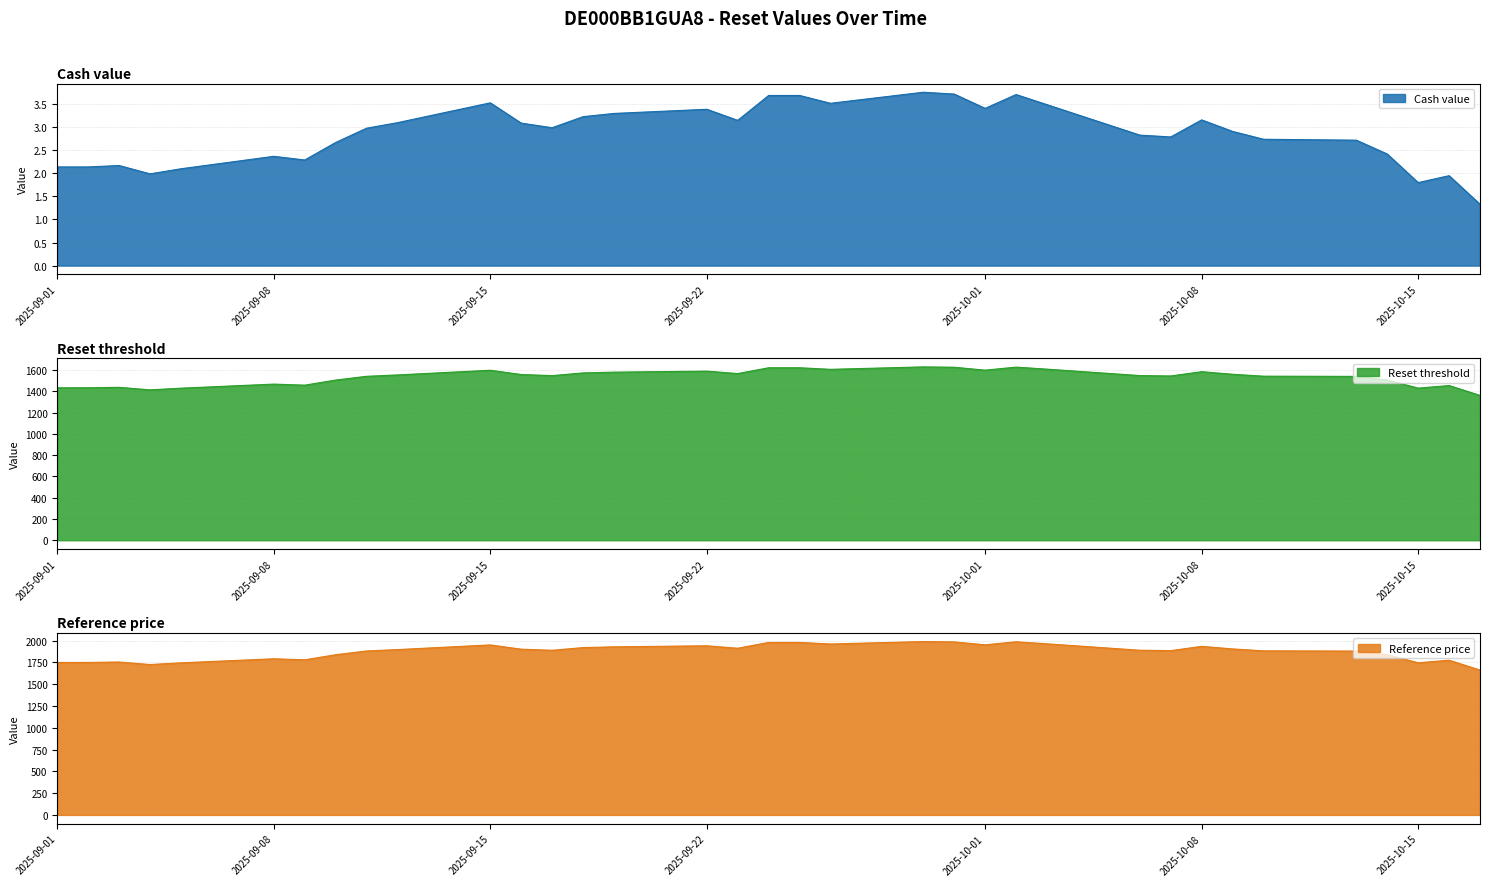

What are all the series names shown in the legend?

Cash value, Reset threshold, Reference price